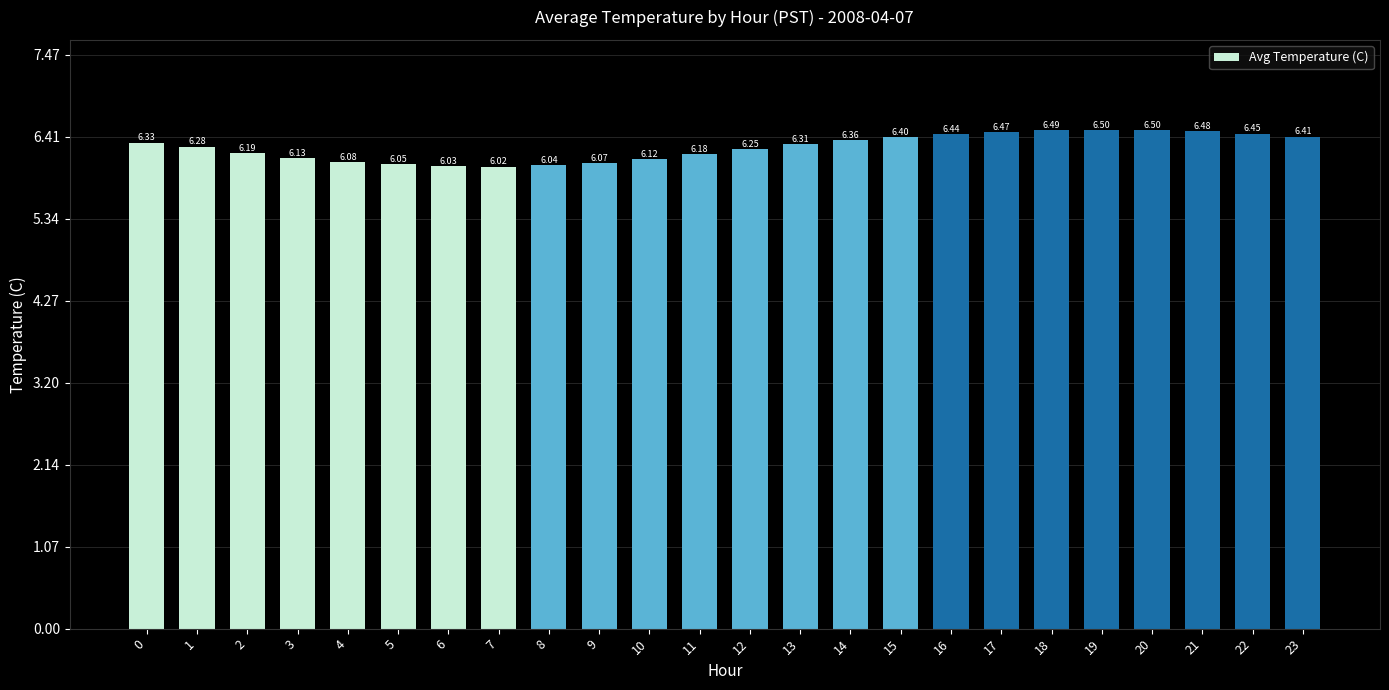

What is the change in value from 13 to 18?

+0.2